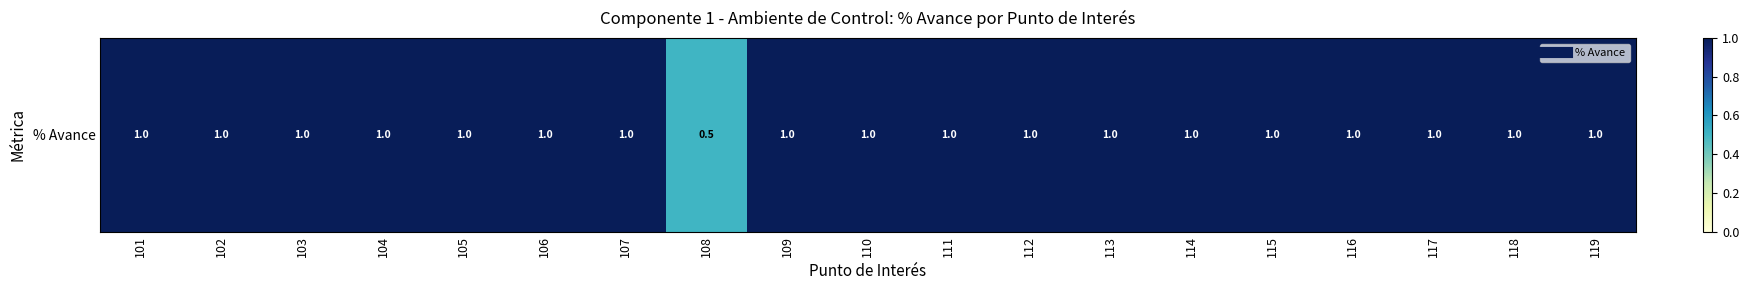

List the labels in order of value, largest first.

101, 102, 103, 104, 105, 106, 107, 109, 110, 111, 112, 113, 114, 115, 116, 117, 118, 119, 108